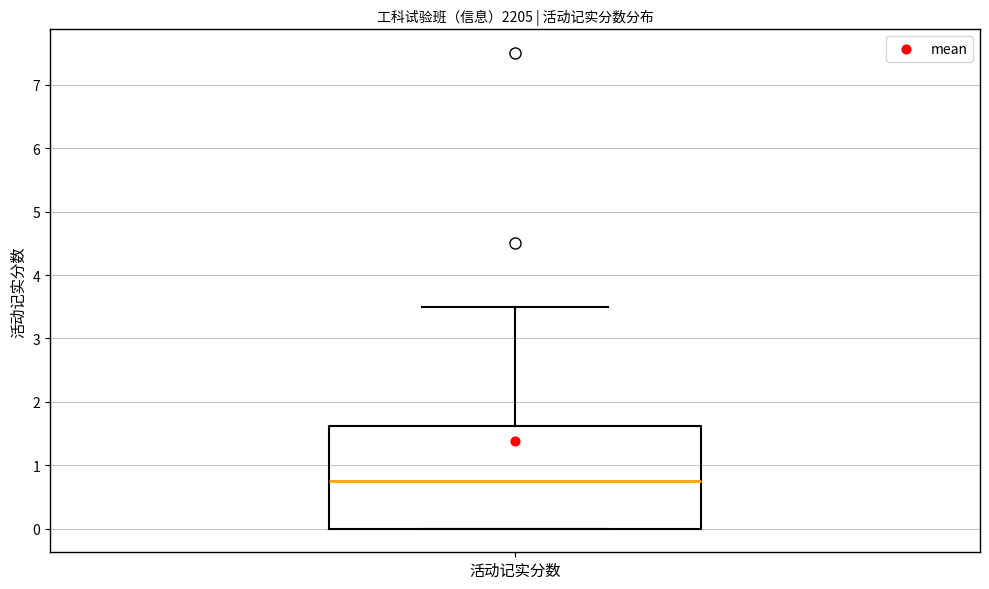

Transcribe this box plot: give where the median line is, the range the box spans, and where the two whiskers end, as read against the y-axis. The values are not printed on the chart, so give them approximately, as read against the axis.

median 0.8, box 0.0 to 1.6, whiskers 0.0 to 3.5